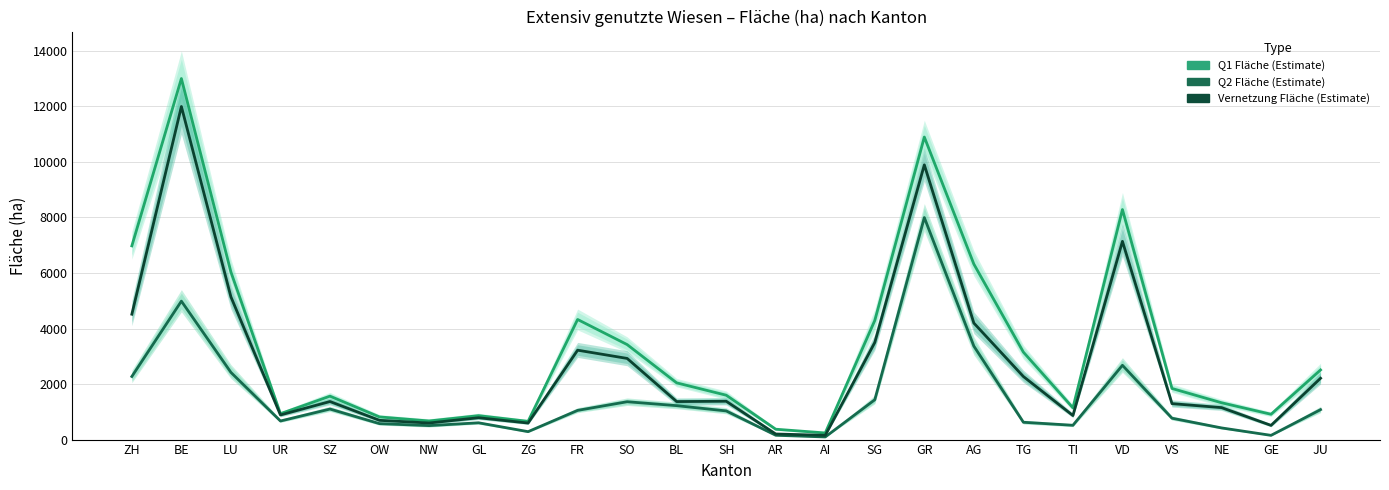

What is the sum of the Extensiv genutzte Wiesen Vernetzung values at JU and VD?

9349.1